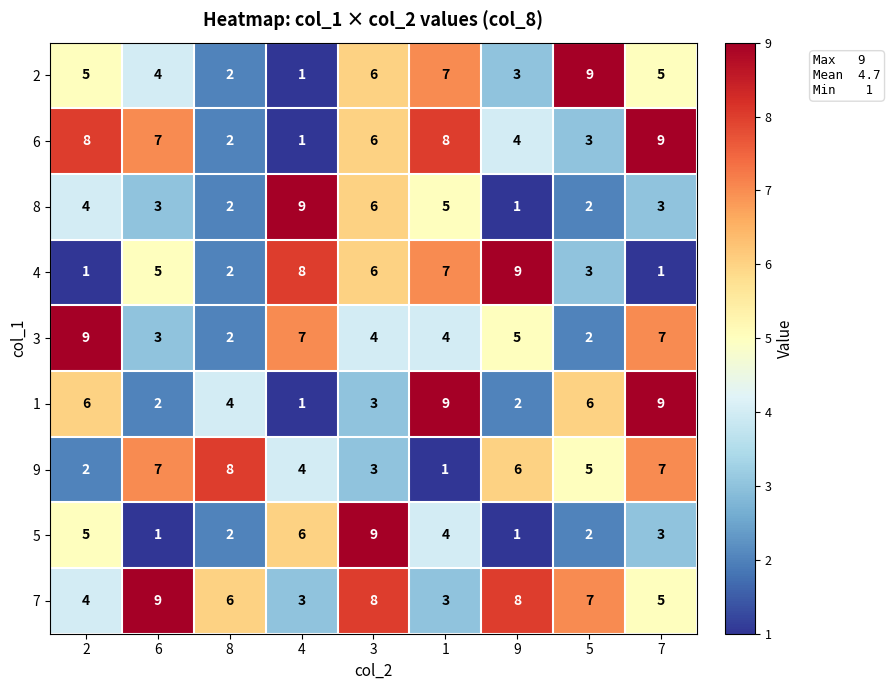

Count the 8 values in the range 2 to 5.

6